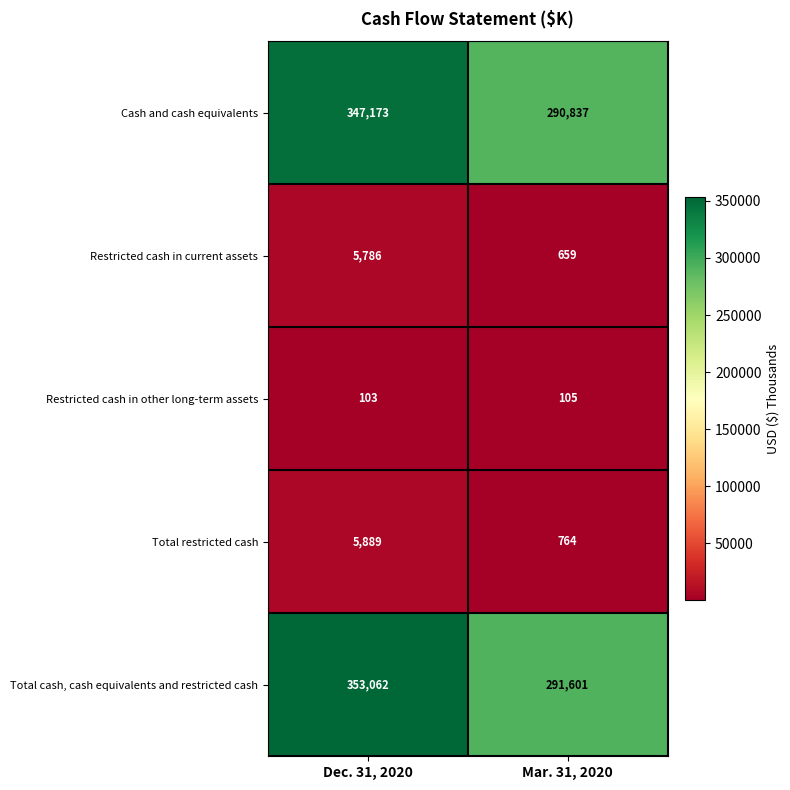

The value of Cash and cash equivalents at Dec. 31, 2020 is 227061. True or false?

False